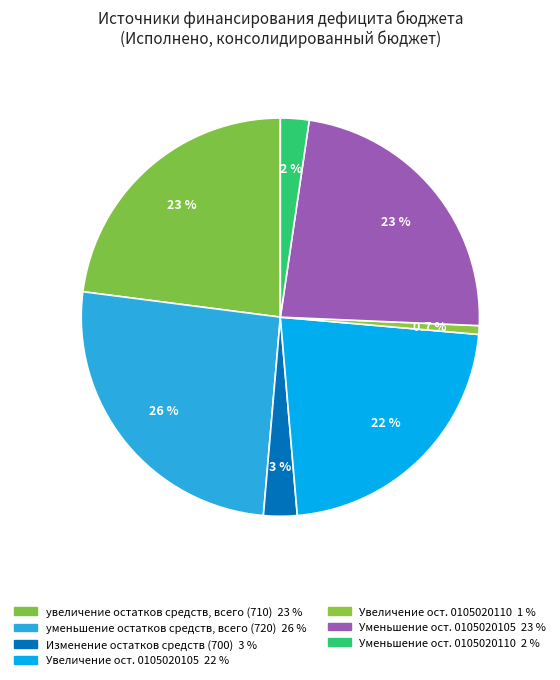

How many segments does this pie chart have?

7